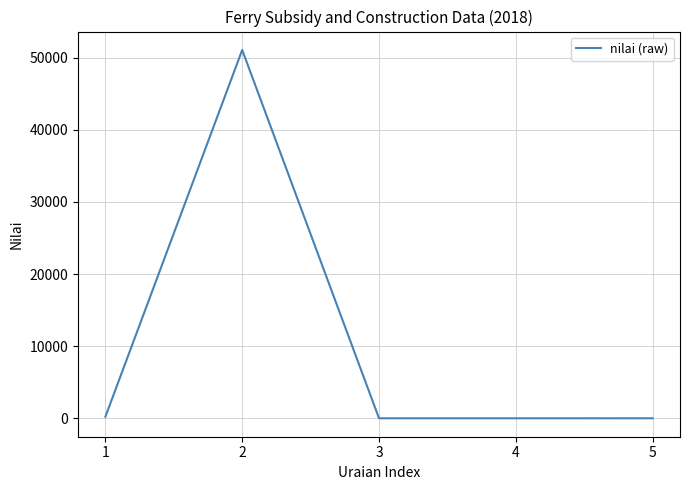

What is the maximum value shown in the chart?

51055